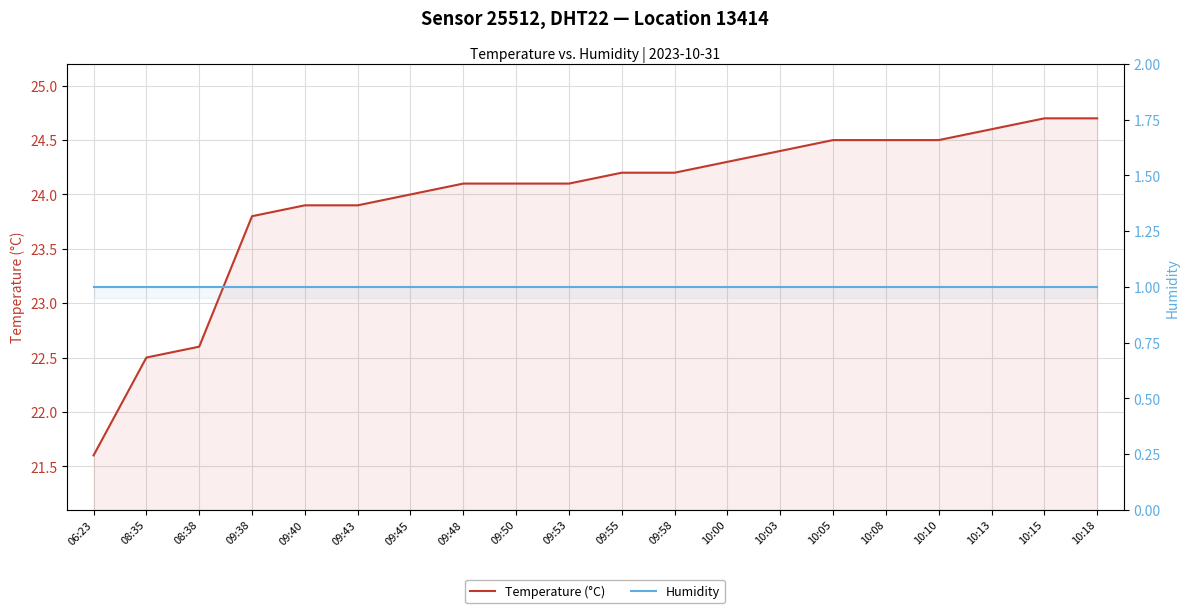

Rank the series by their average value, from highest to lowest.

Temperature (°C), Humidity